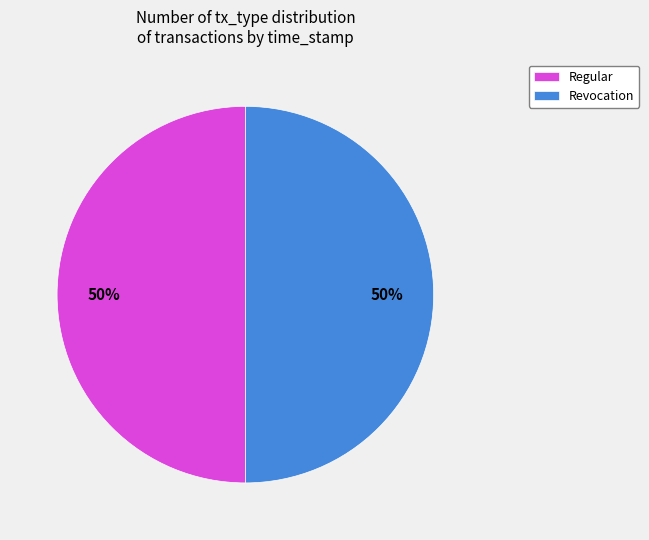

To the nearest percent, what is the average slice percentage?

50%